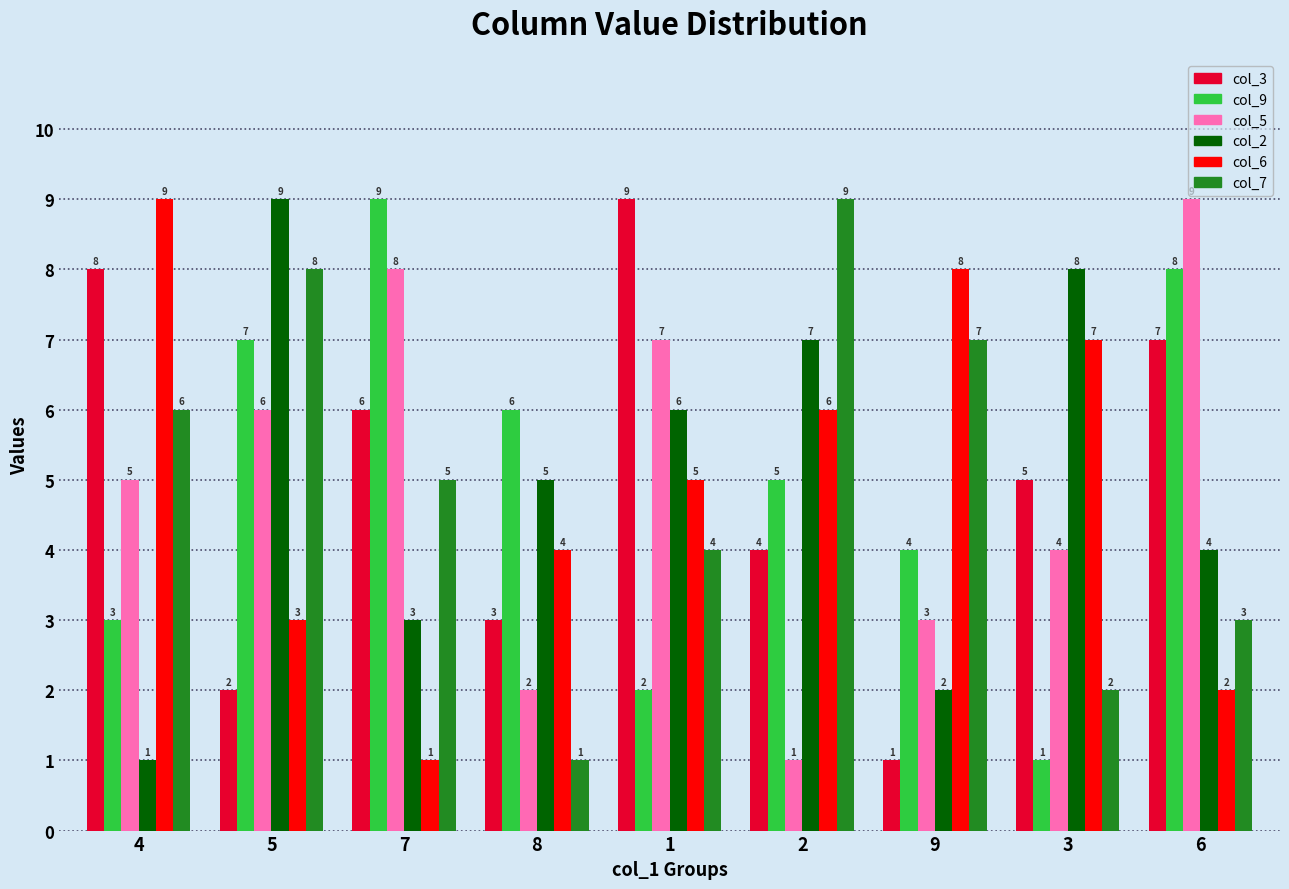

What is the minimum value shown in the chart?

1